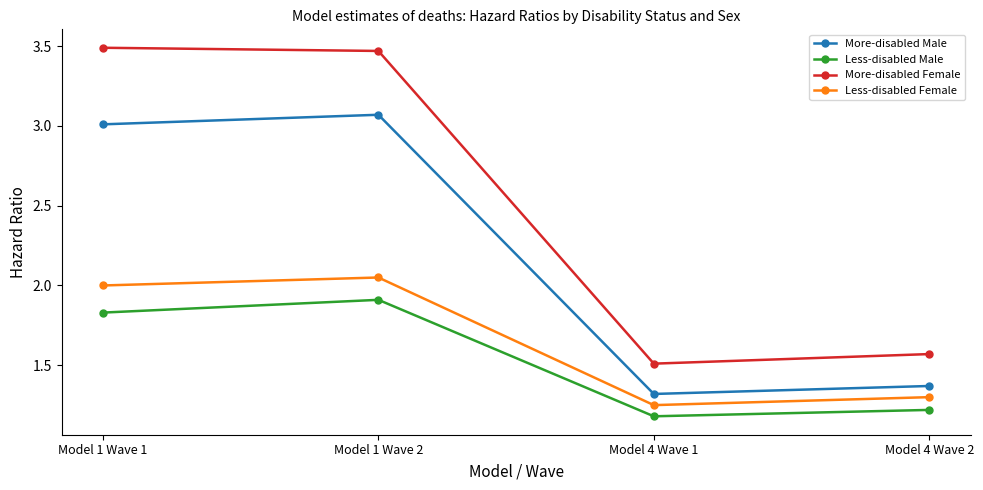

True or false: More-disabled Female and More-disabled Male cross at least once.

False